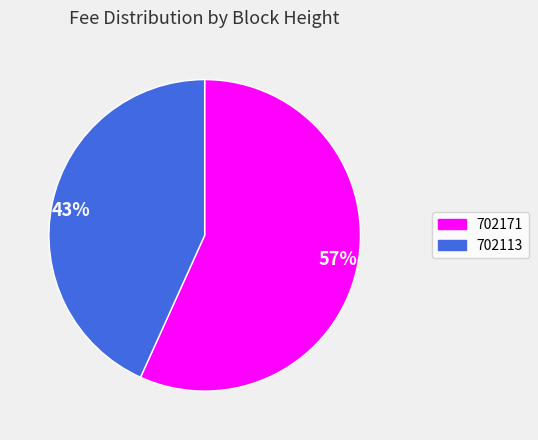

How many slices are in this pie chart?

2